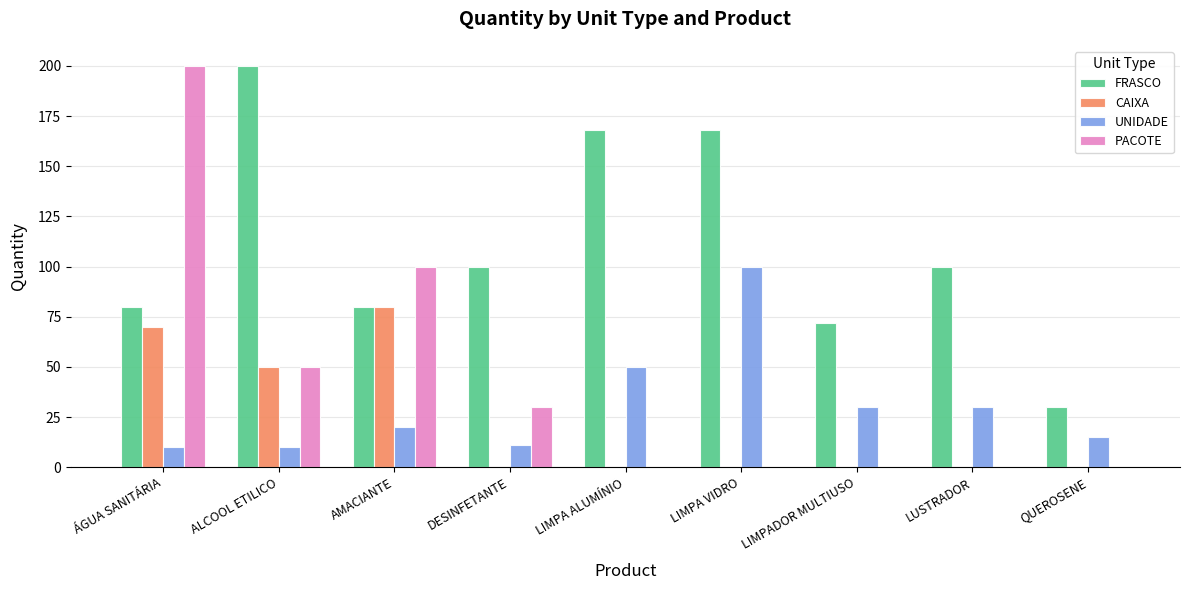

The value of PACOTE at AMACIANTE is 100. True or false?

True